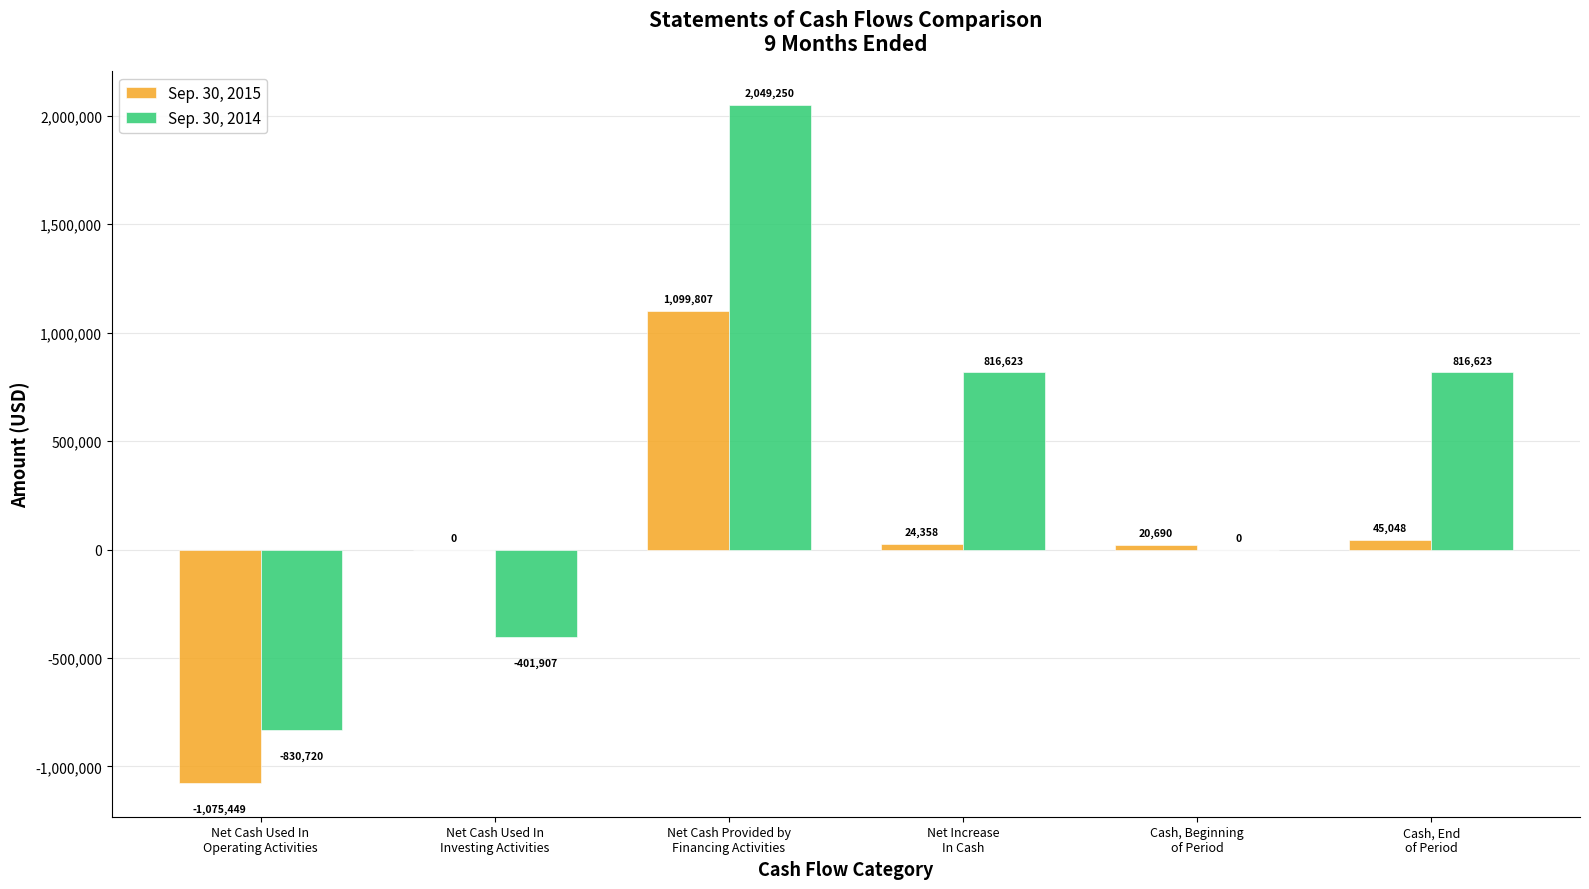

Reading left to right, what are all the values shown in this chart?

Sep. 30, 2015: Net Cash Used In
Operating Activities=-1075449	Net Cash Used In
Investing Activities=0	Net Cash Provided by
Financing Activities=1099807	Net Increase
In Cash=24358	Cash, Beginning
of Period=20690	Cash, End
of Period=45048
Sep. 30, 2014: Net Cash Used In
Operating Activities=-830720	Net Cash Used In
Investing Activities=-401907	Net Cash Provided by
Financing Activities=2049250	Net Increase
In Cash=816623	Cash, Beginning
of Period=0	Cash, End
of Period=816623